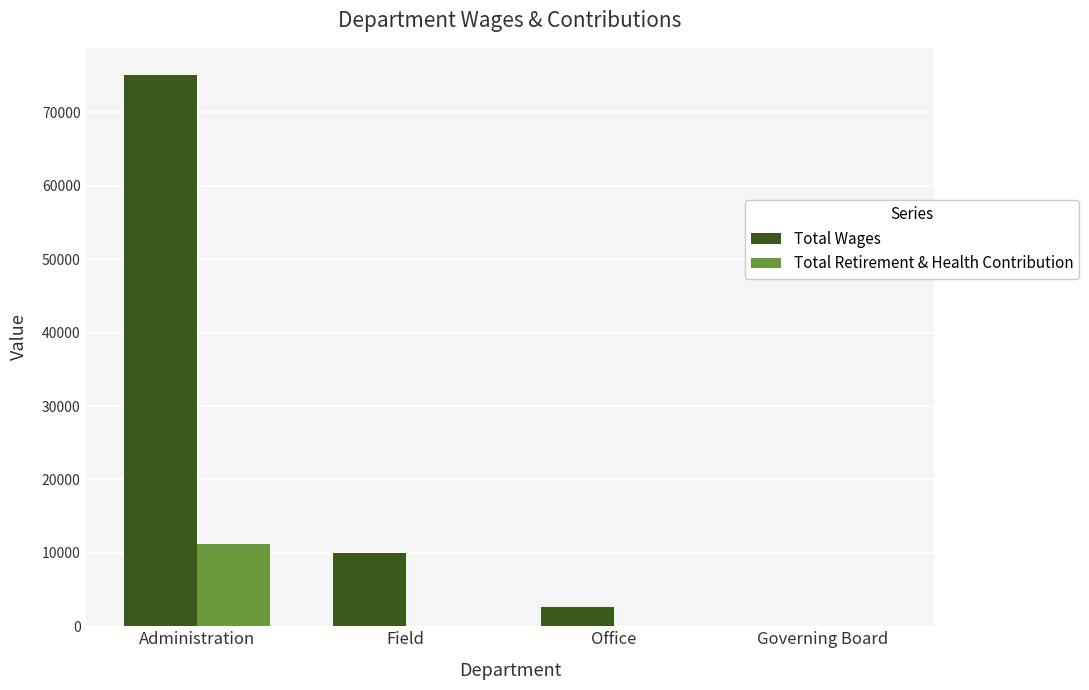

At which category is the sum across all series the highest?

Administration